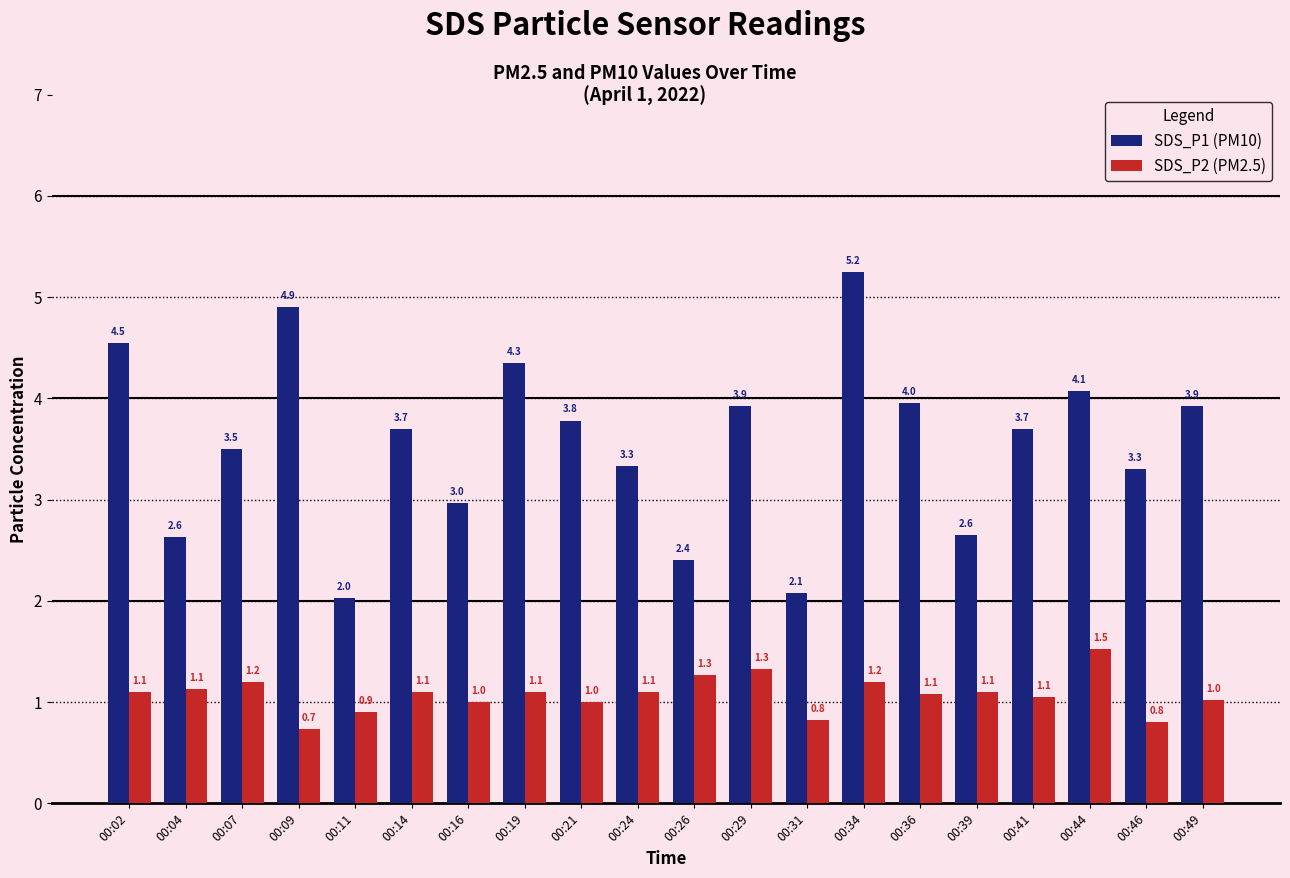

Is it true that SDS_P2 (PM2.5) equals 1.6 at 00:49?

False